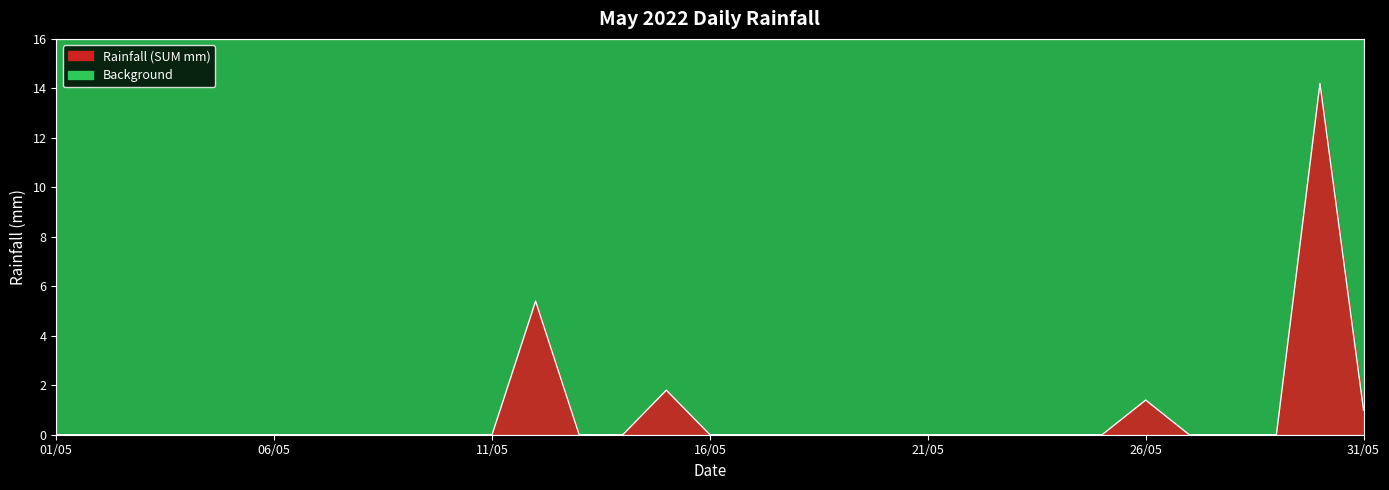

What position from the right is 07/05?

25